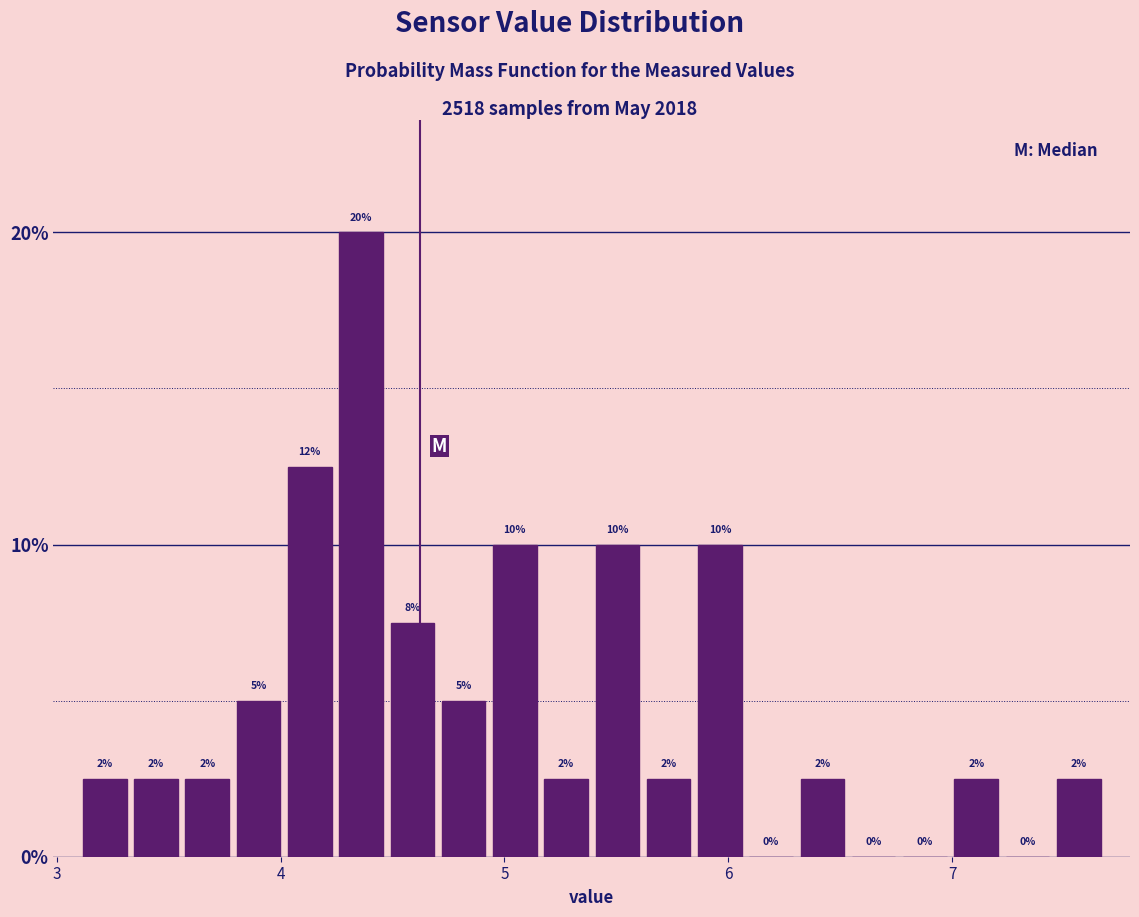

Around what value on the x-axis is the tallest bar? Give the approximate position of its centre, as read against the axis.

4.4